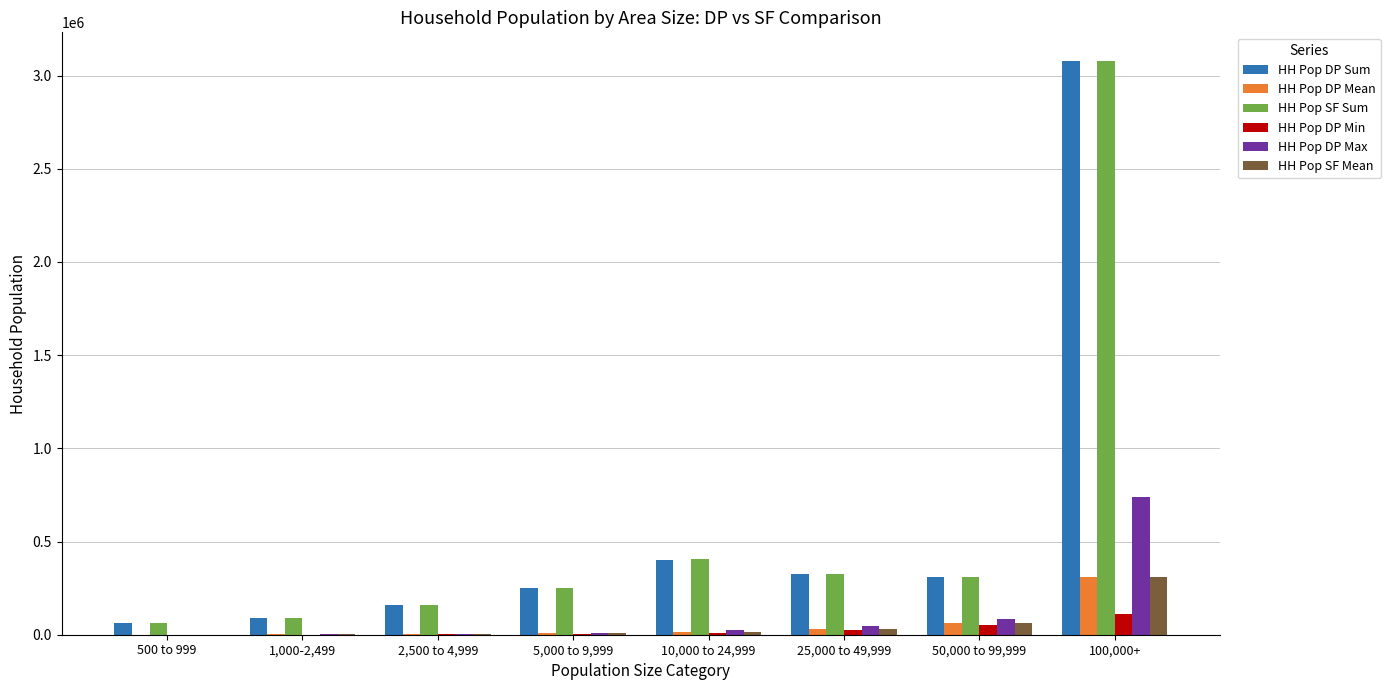

At which label does HH Pop DP Sum reach its peak?

100,000+